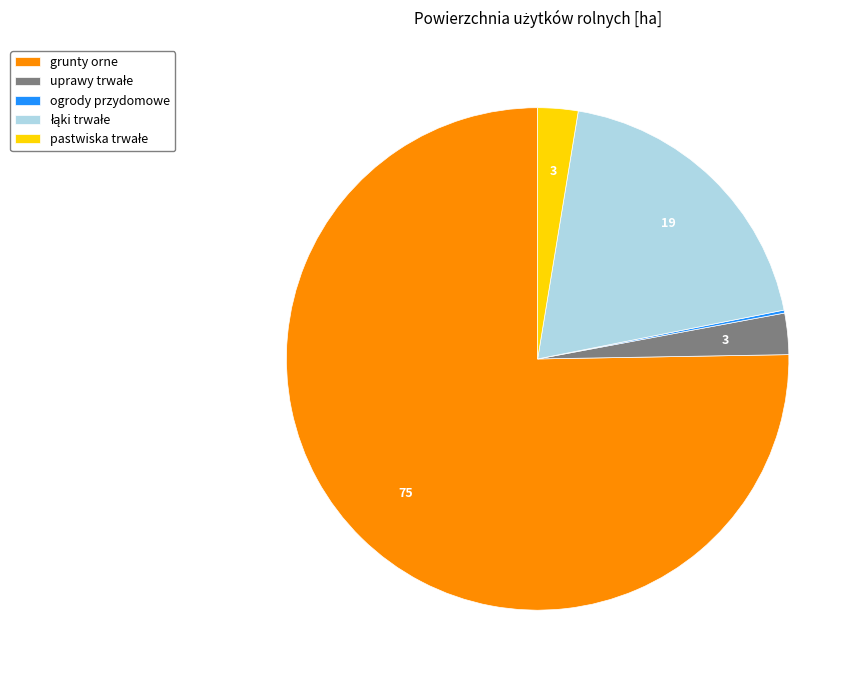

The grunty orne slice represents 75% of the pie. True or false?

True